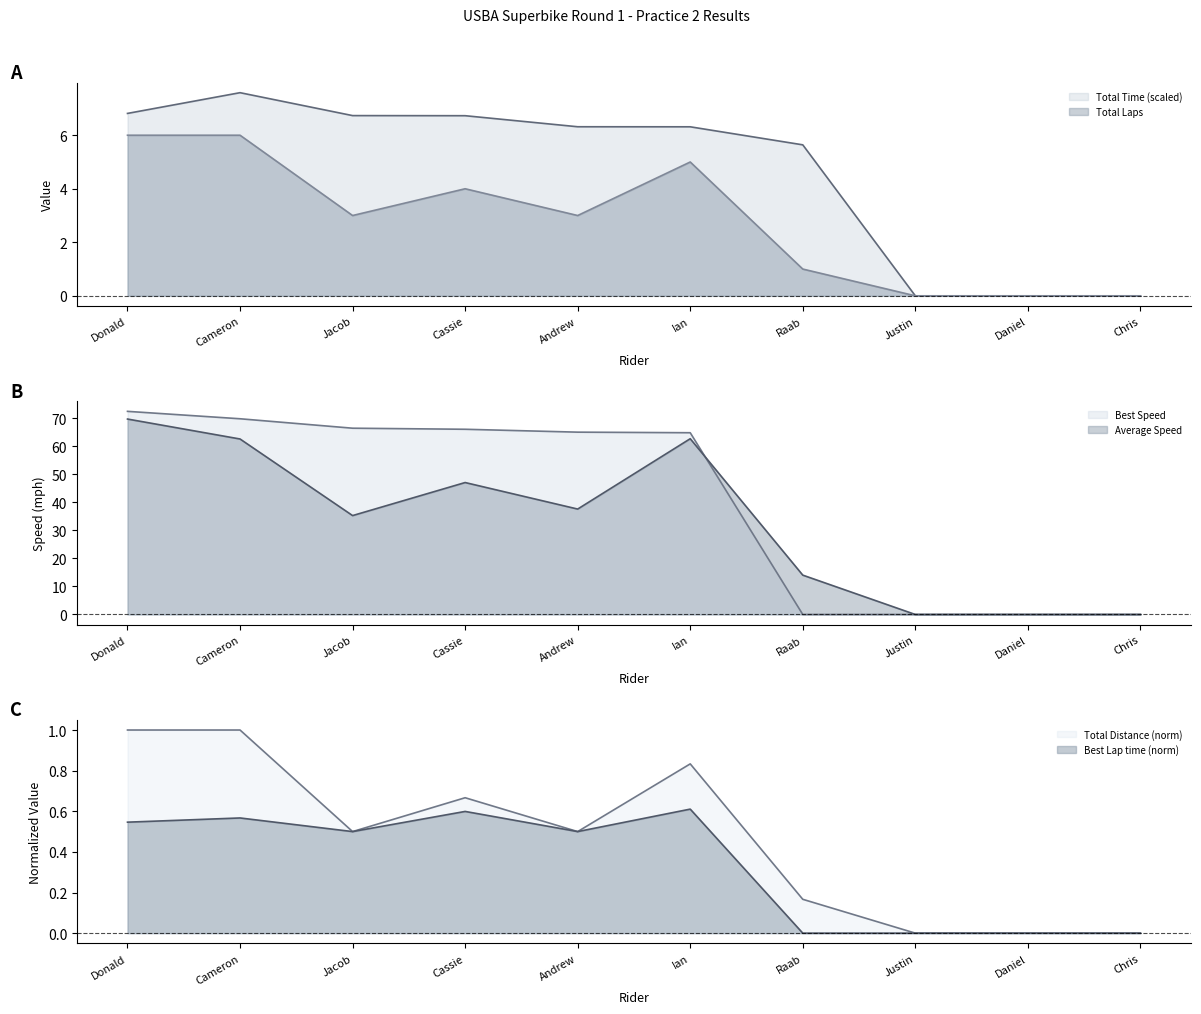

At how many categories does at least one series exceed 71?

1